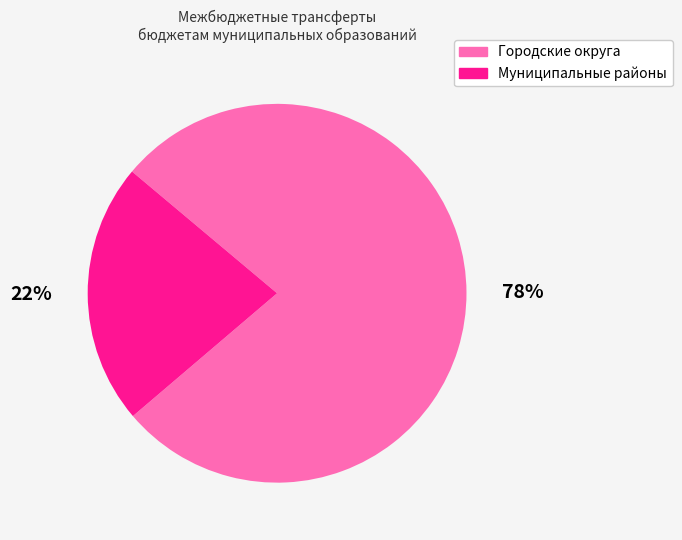

What is the majority slice?

Городские округа